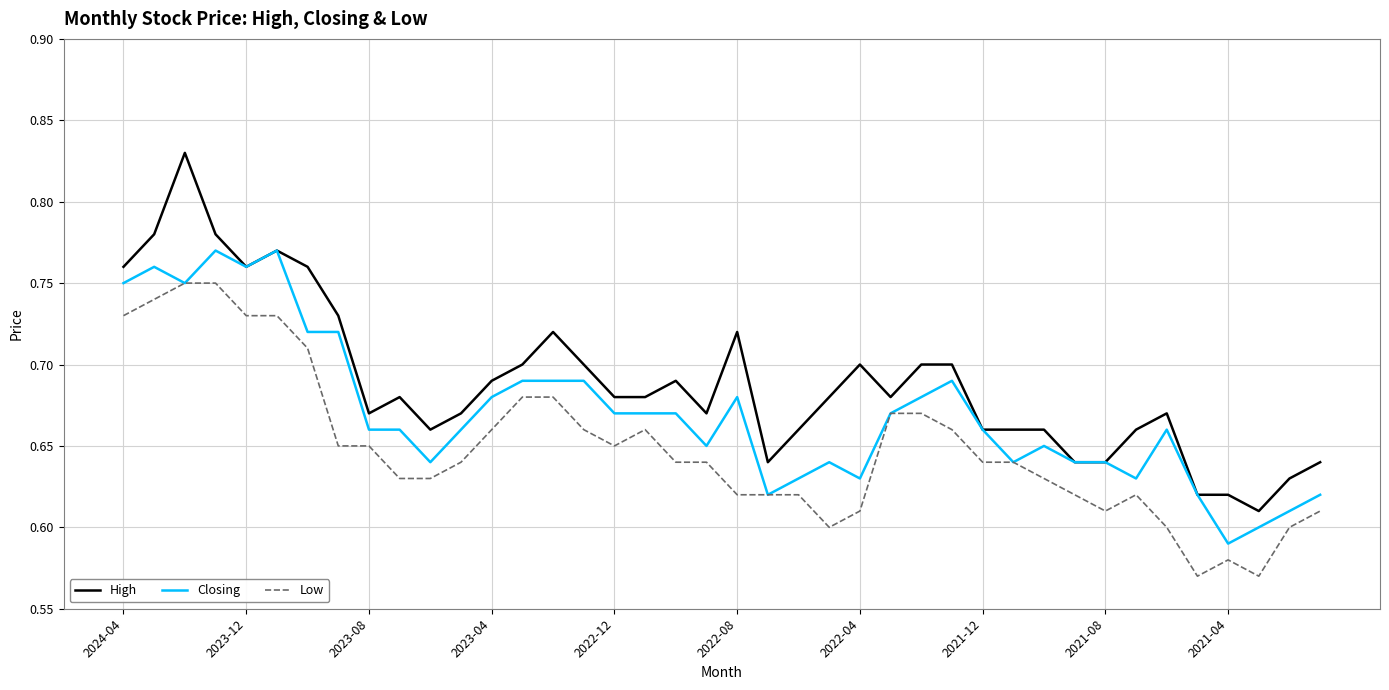

Which series has the largest range (max minus min)?

High